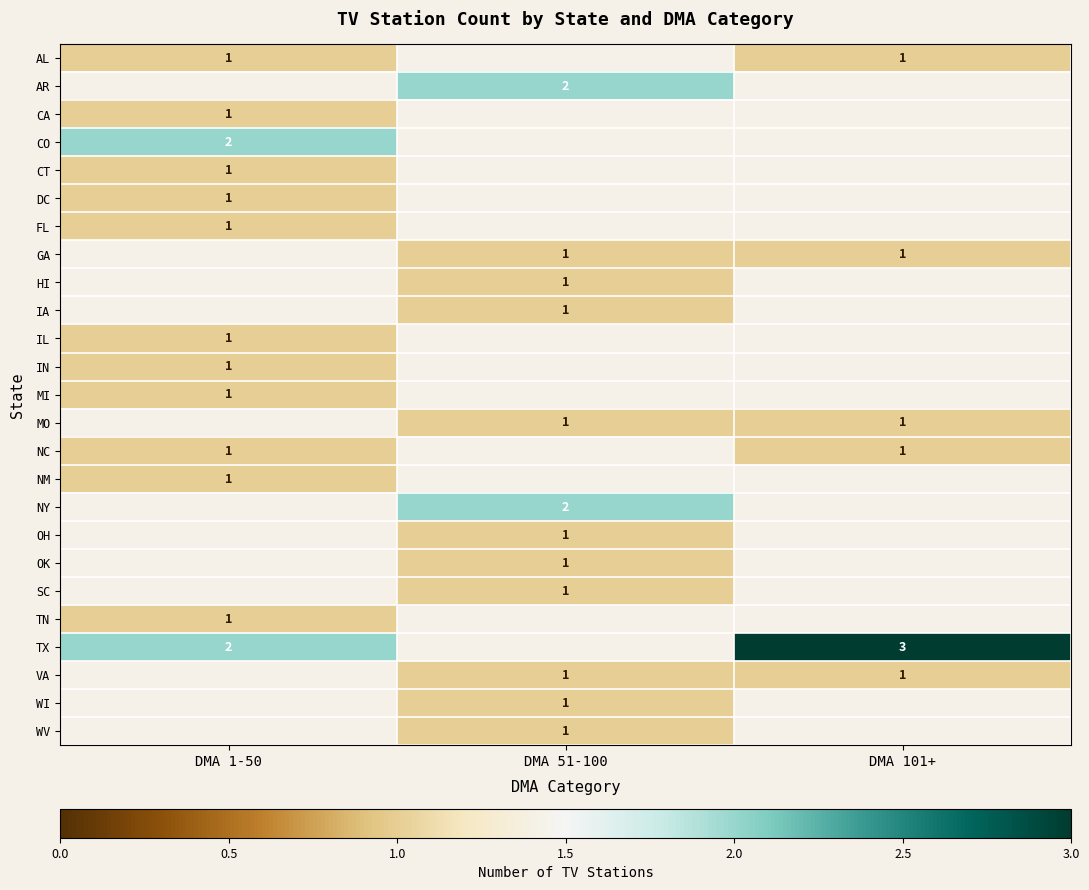

True or false: CO has a value of 2 at DMA 1-50.

True